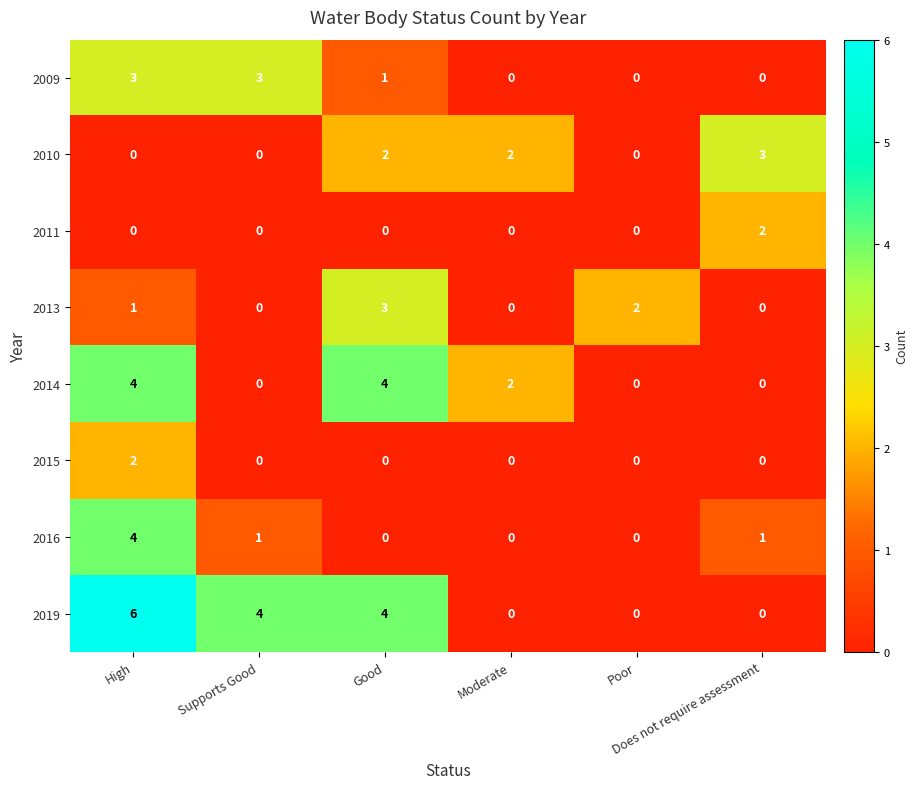

Which series has the widest spread of values?

2019